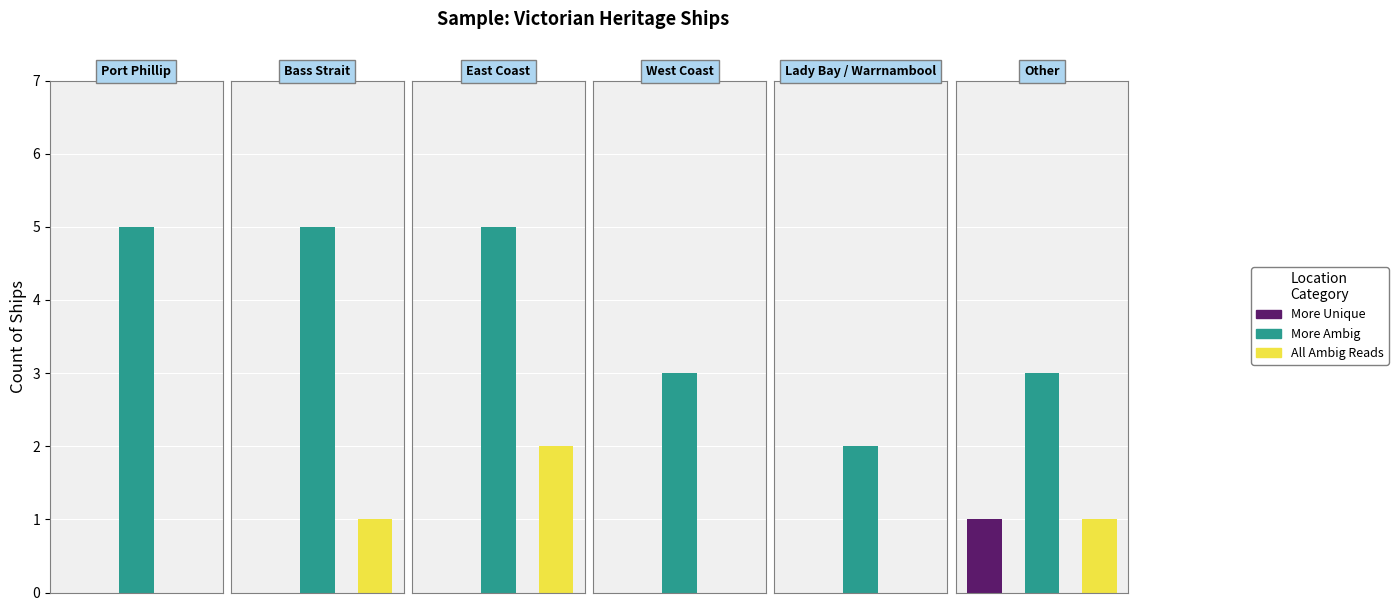

The value at East Coast is 5. True or false?

True